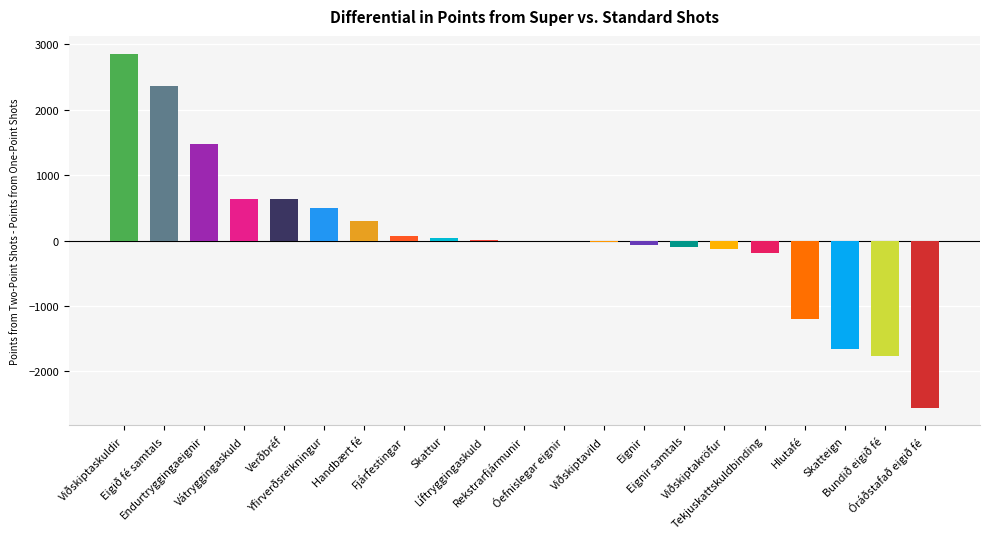

What is the change in value from Yfirverðsreikningur to Viðskiptavild?

-525.4